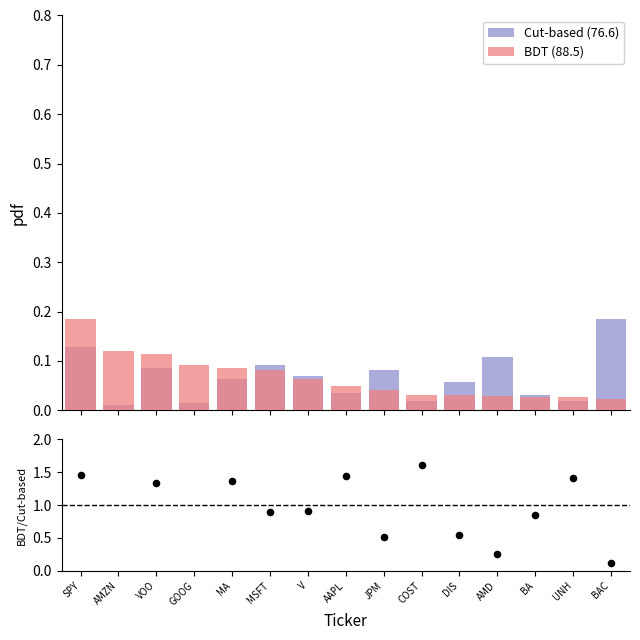

Which series contains the lowest Y value?

Cut-based (76.6)